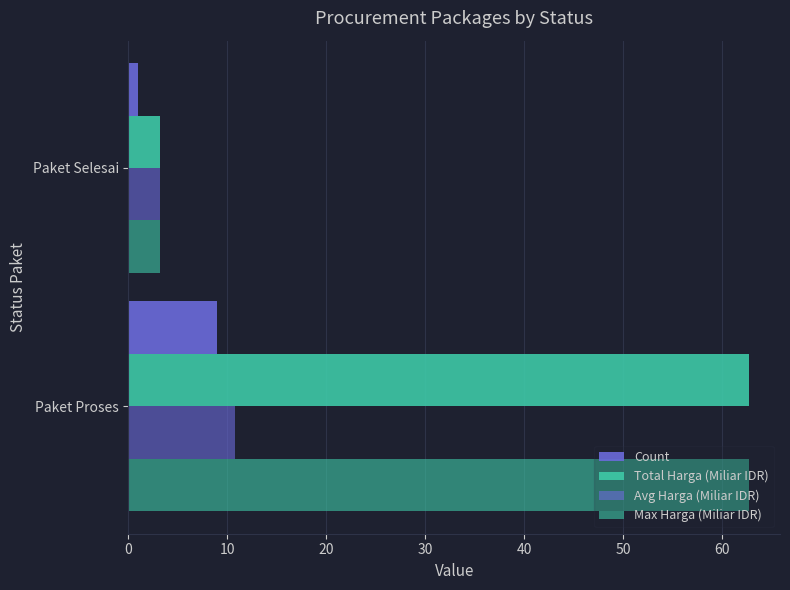

How many values in the Avg Harga (Miliar IDR) series are below 10?

1